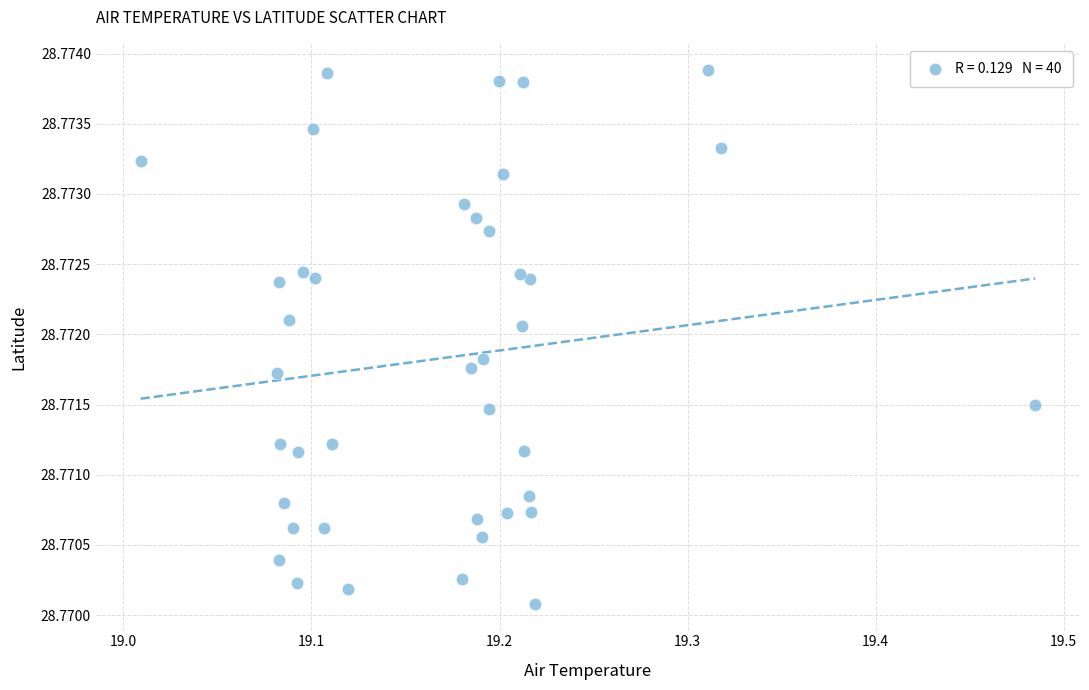

What is the range of X values (max minus min)?

0.5